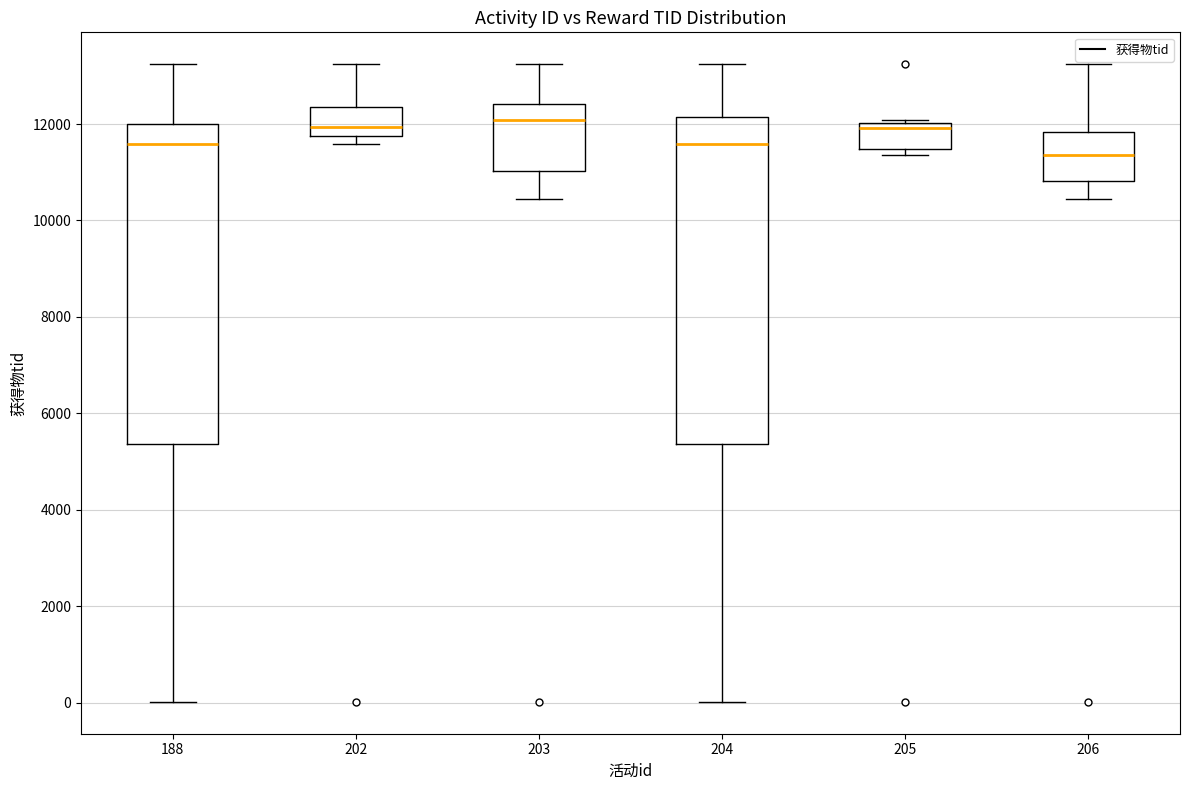

Reading left to right, read every box against the y-axis: the position of its median line, the range the box covers, and the ends of its whiskers. The values are not printed on the chart, so give them approximately, as read against the axis.

188: median 11600, box 5400 to 12000, whiskers 0 to 13200
202: median 12000, box 11800 to 12400, whiskers 11600 to 13200
203: median 12000, box 11000 to 12400, whiskers 10400 to 13200
204: median 11600, box 5400 to 12200, whiskers 0 to 13200
205: median 12000 (just below the box's upper edge), box 11400 to 12000, whiskers 11400 (just below the box's lower edge) to 12000 (just above the box's upper edge)
206: median 11400, box 10800 to 11800, whiskers 10400 to 13200